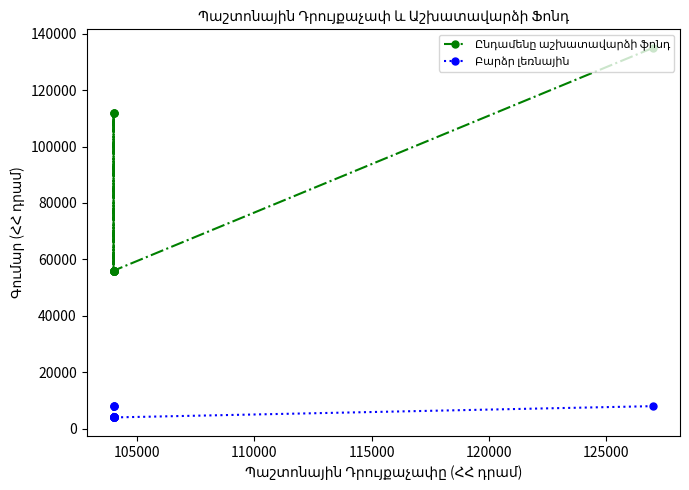

True or false: Ընդամենը աշխատավարձի ֆոնդ has a value of 29749 at 130000.

False